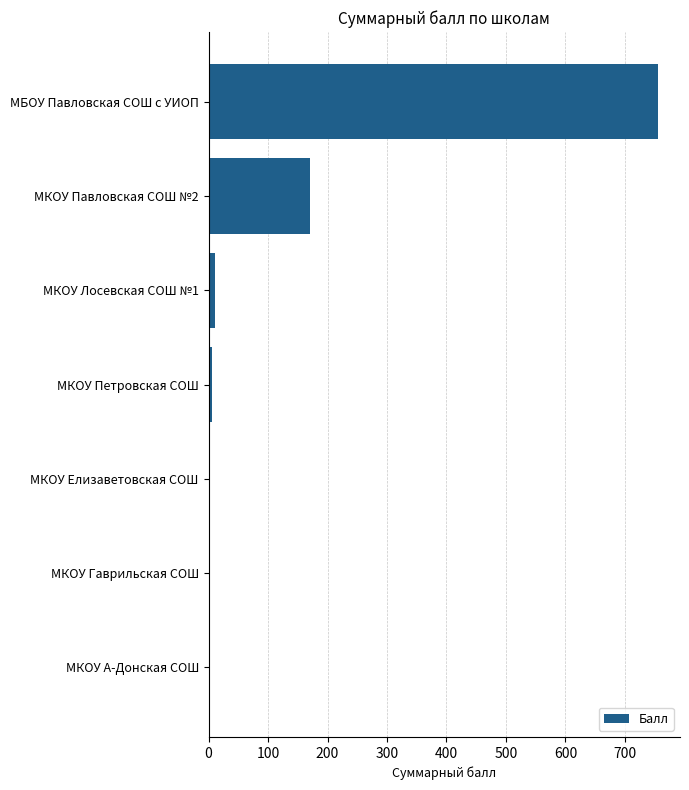

Reading bottom to top, list all the values displayed in this chart.

МКОУ А-Донская СОШ=0	МКОУ Гаврильская СОШ=0	МКОУ Елизаветовская СОШ=0	МКОУ Петровская СОШ=5	МКОУ Лосевская СОШ №1=10	МКОУ Павловская СОШ №2=170	МБОУ Павловская СОШ с УИОП=755